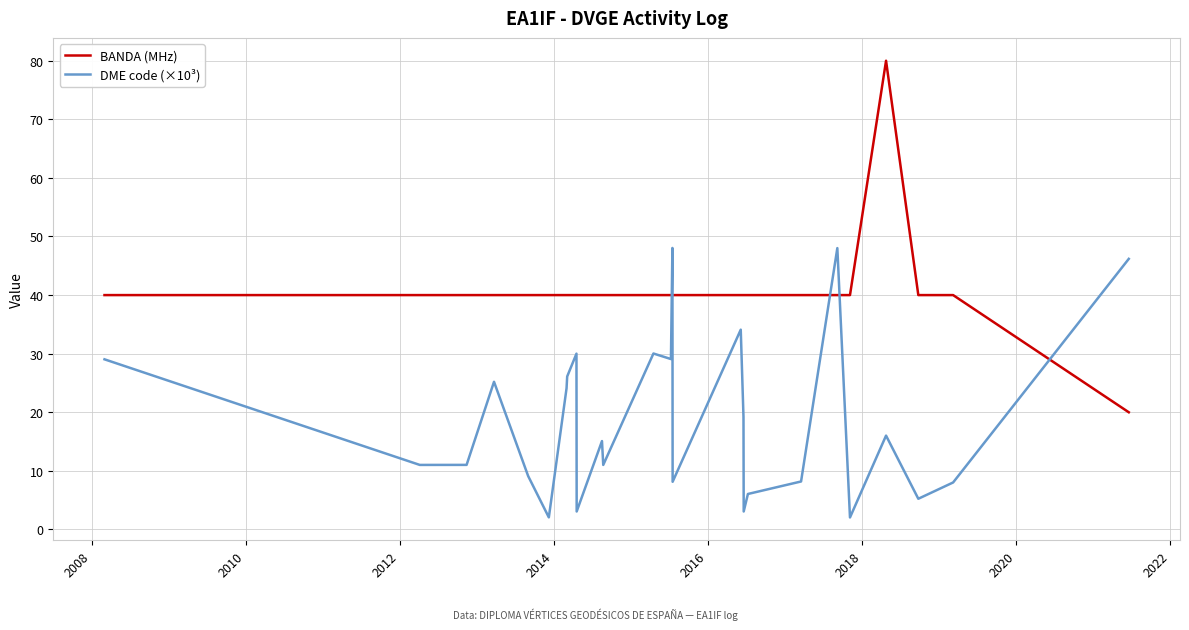

Is this an area chart (filled region under the line)?

No